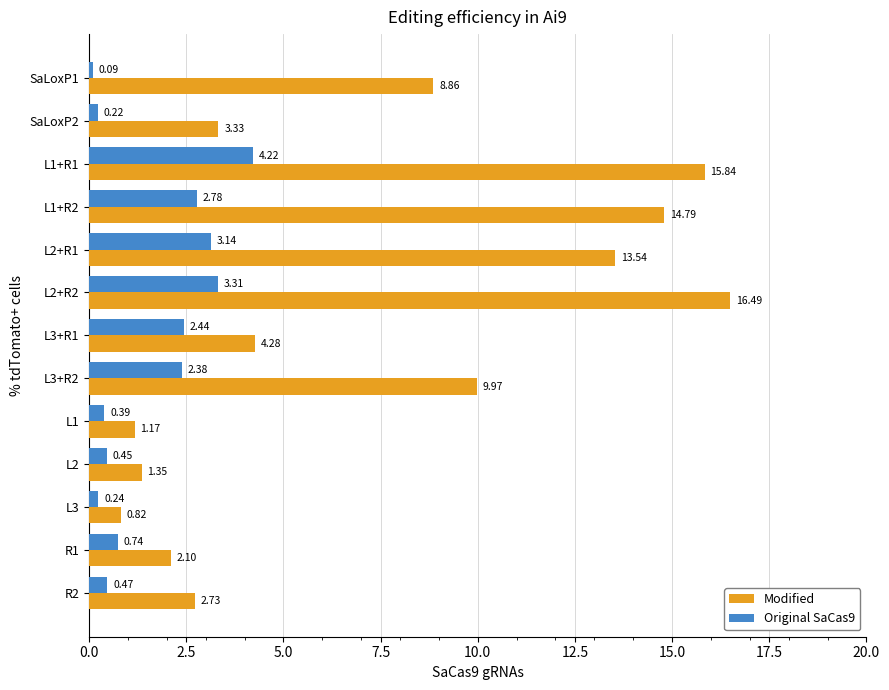

How many categories are shown in the chart?

13